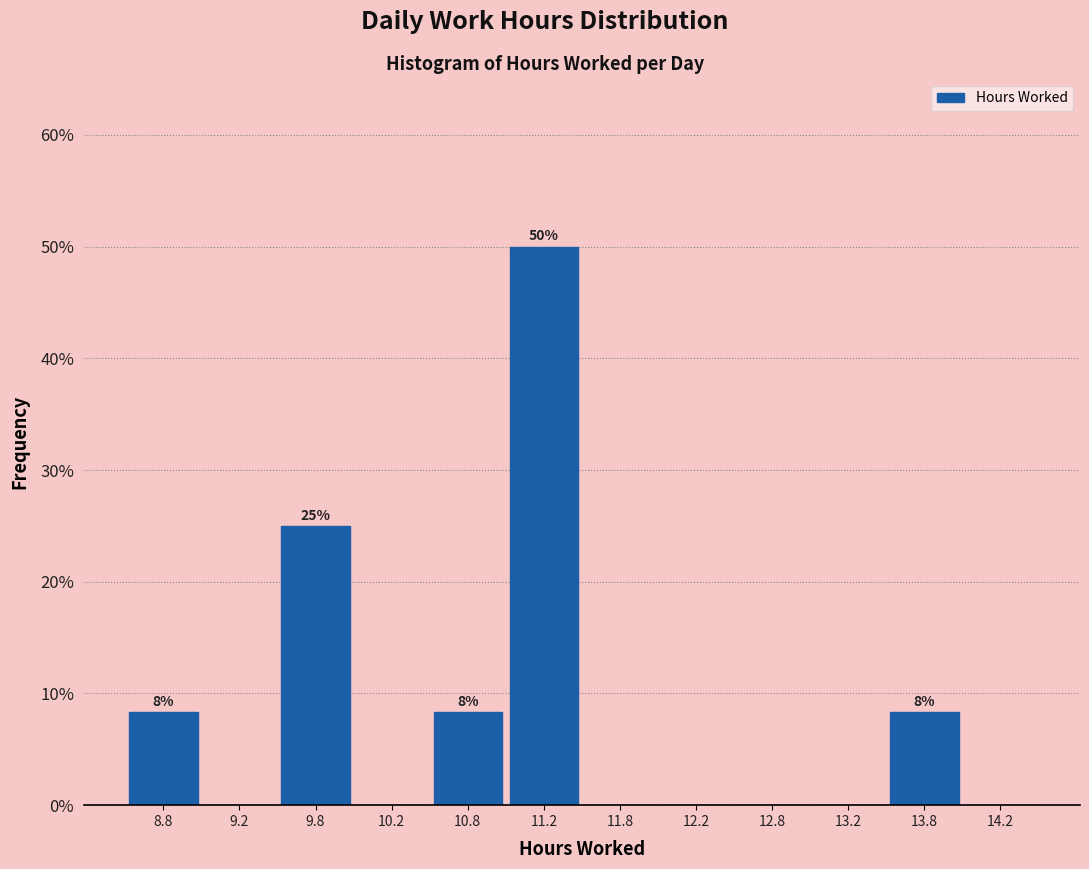

Over which range of the x-axis is the bar tallest?

11.0 to 11.5